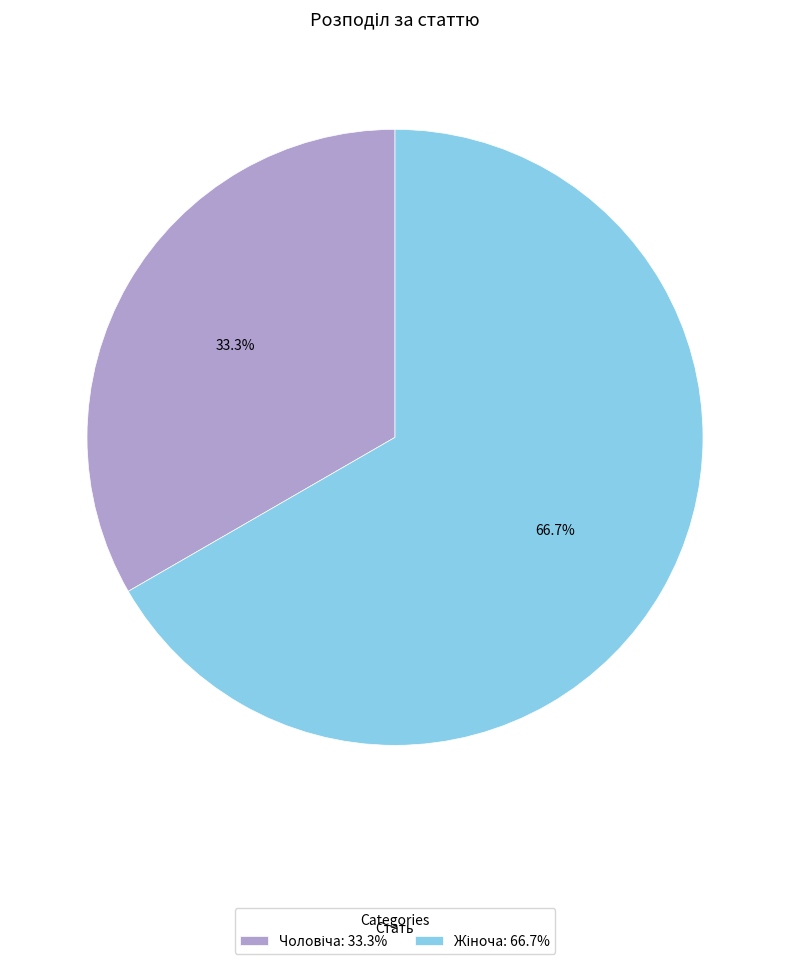

Is there a majority slice in this chart?

Yes